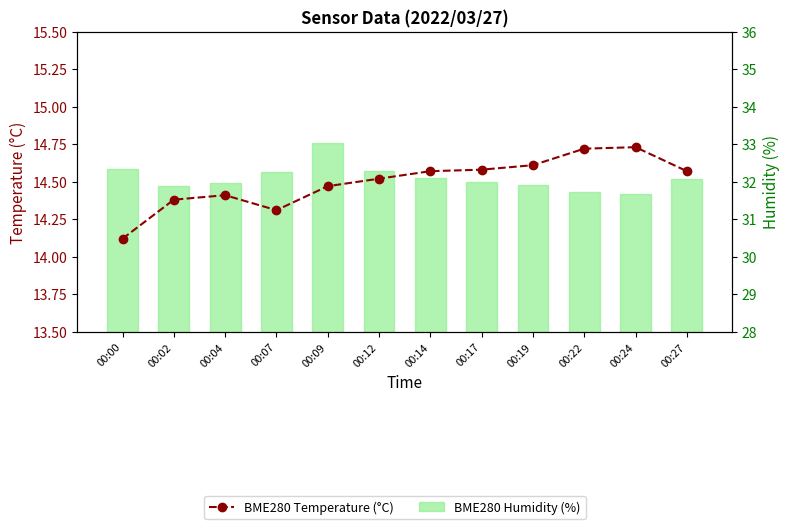

What is the highest value of the BME280 Humidity (%) series?

33.0